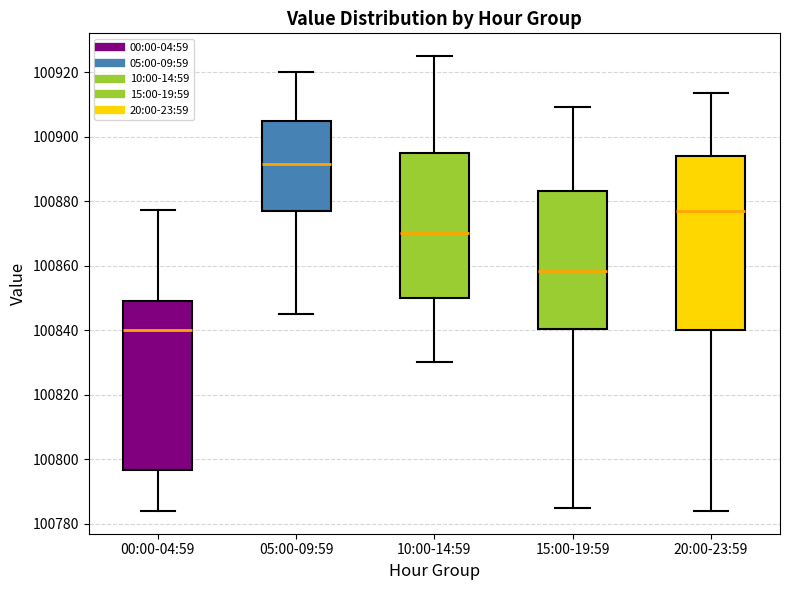

Reading left to right, read every box against the y-axis: the position of its median line, the range the box covers, and the ends of its whiskers. The values are not printed on the chart, so give them approximately, as read against the axis.

00:00-04:59: median 100840, box 100796 to 100850, whiskers 100784 to 100878
05:00-09:59: median 100892, box 100878 to 100906, whiskers 100846 to 100920
10:00-14:59: median 100870, box 100850 to 100896, whiskers 100830 to 100926
15:00-19:59: median 100858, box 100840 to 100884, whiskers 100784 to 100910
20:00-23:59: median 100878, box 100840 to 100894, whiskers 100784 to 100914